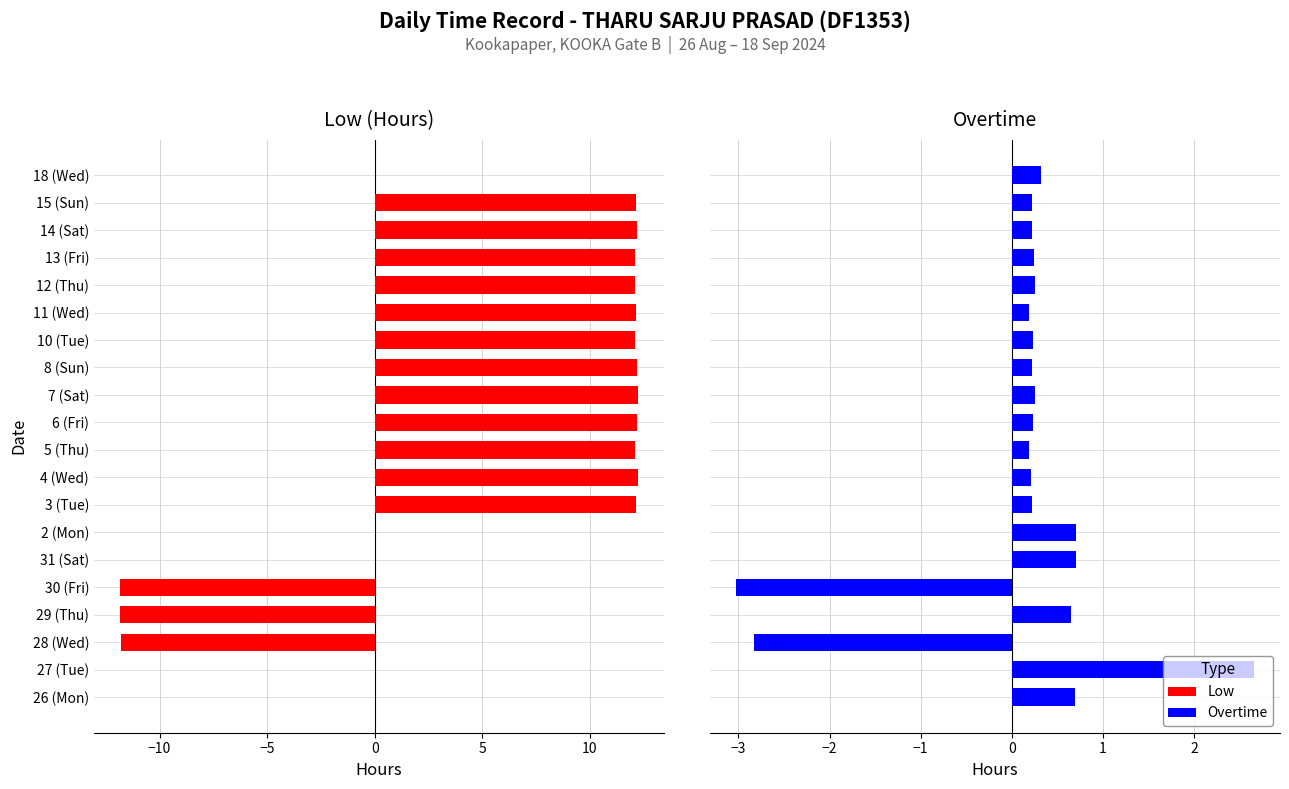

How many groups of bars are there?

20